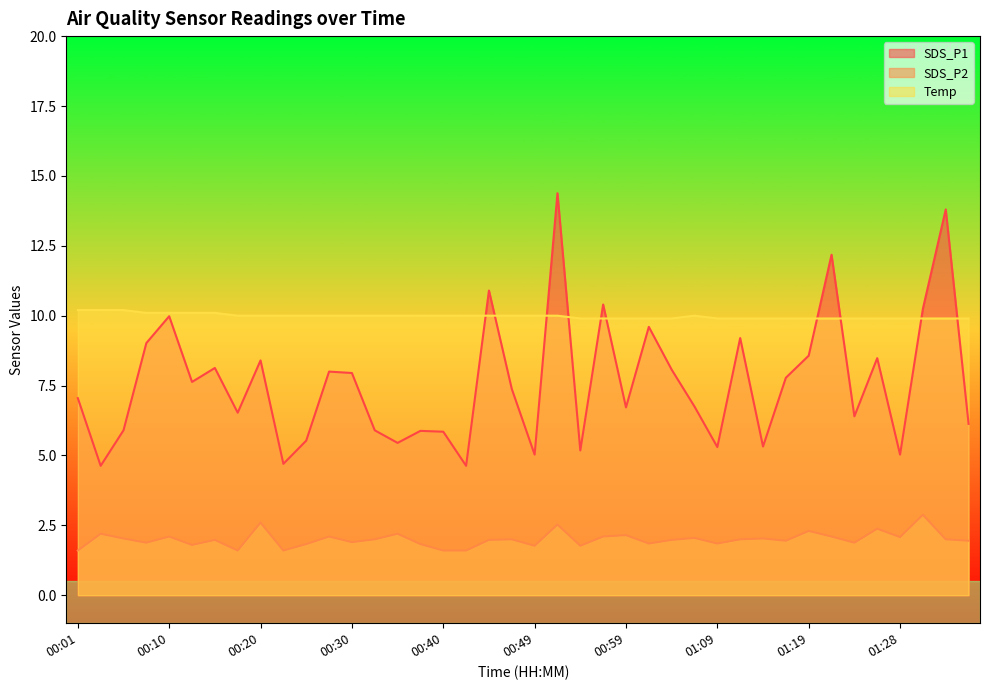

What is the approximate value of SDS_P1 at 00:28?

8.0